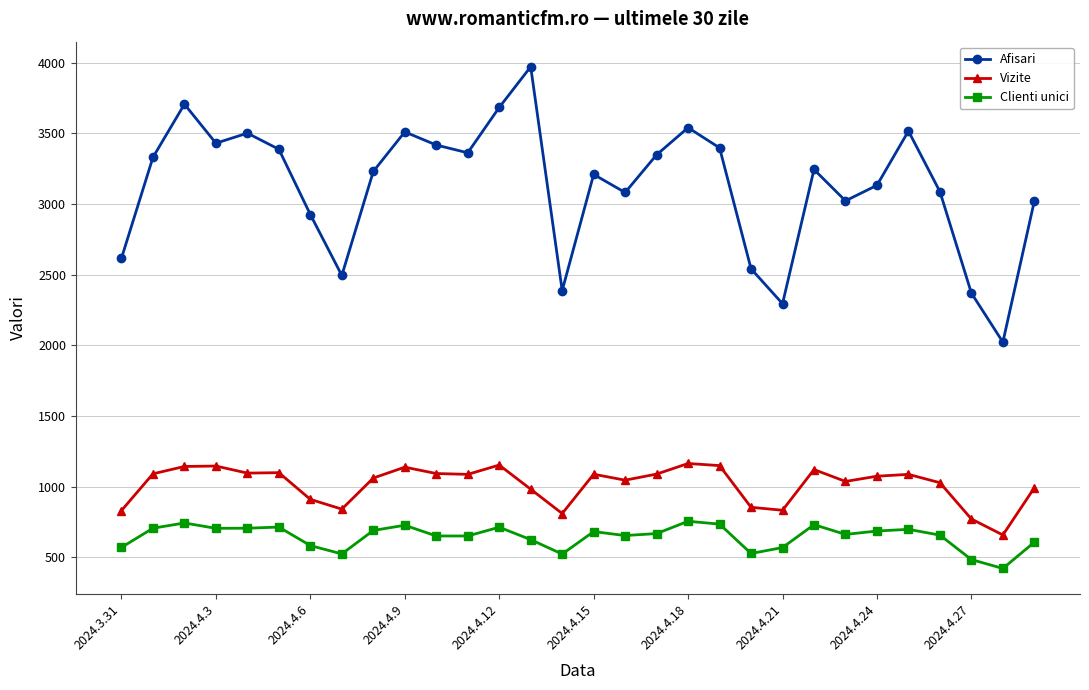

What is the smallest value displayed?

420